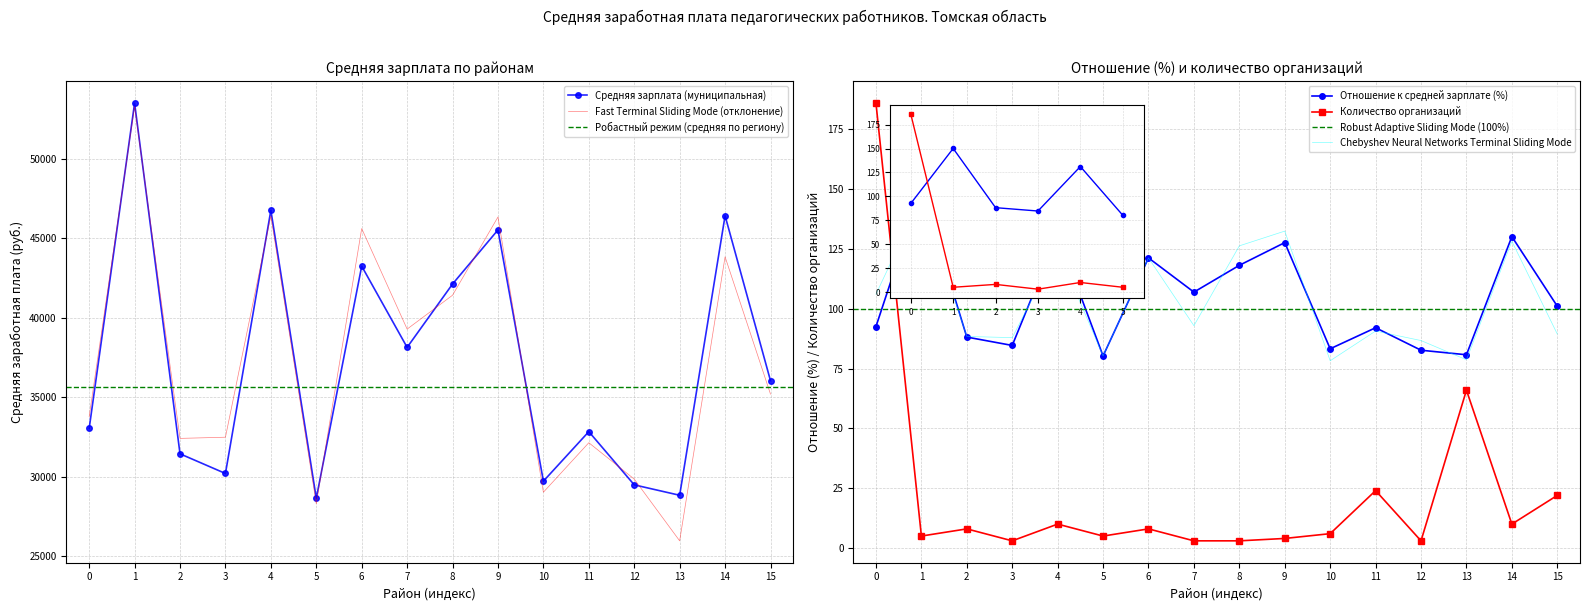

Which series has the largest range (max minus min)?

Средняя зарплата (муниципальная)